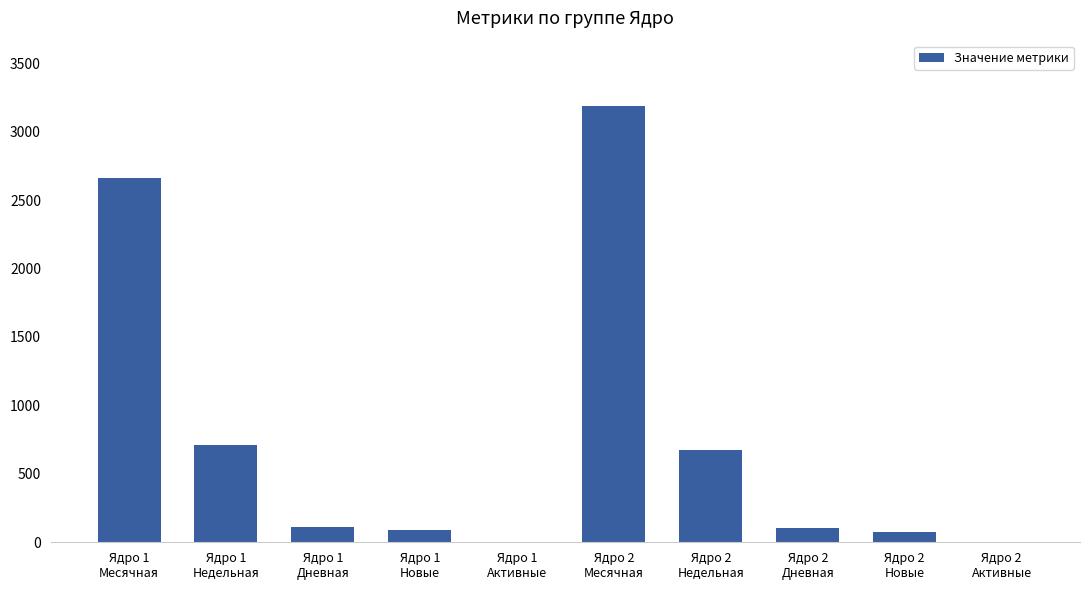

What is the greatest value displayed?

3186